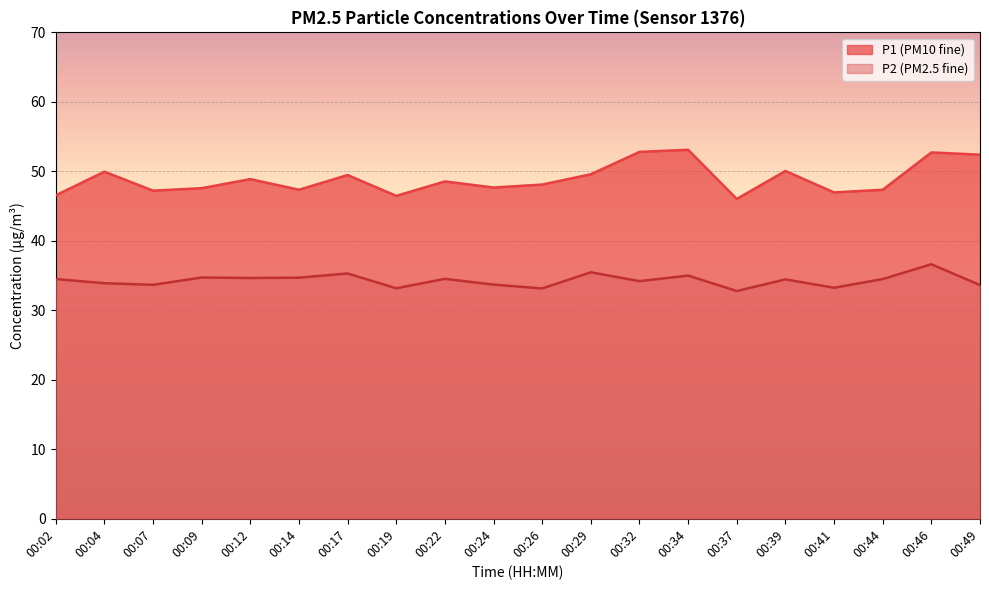

Where is the first local minimum for P2?

00:07